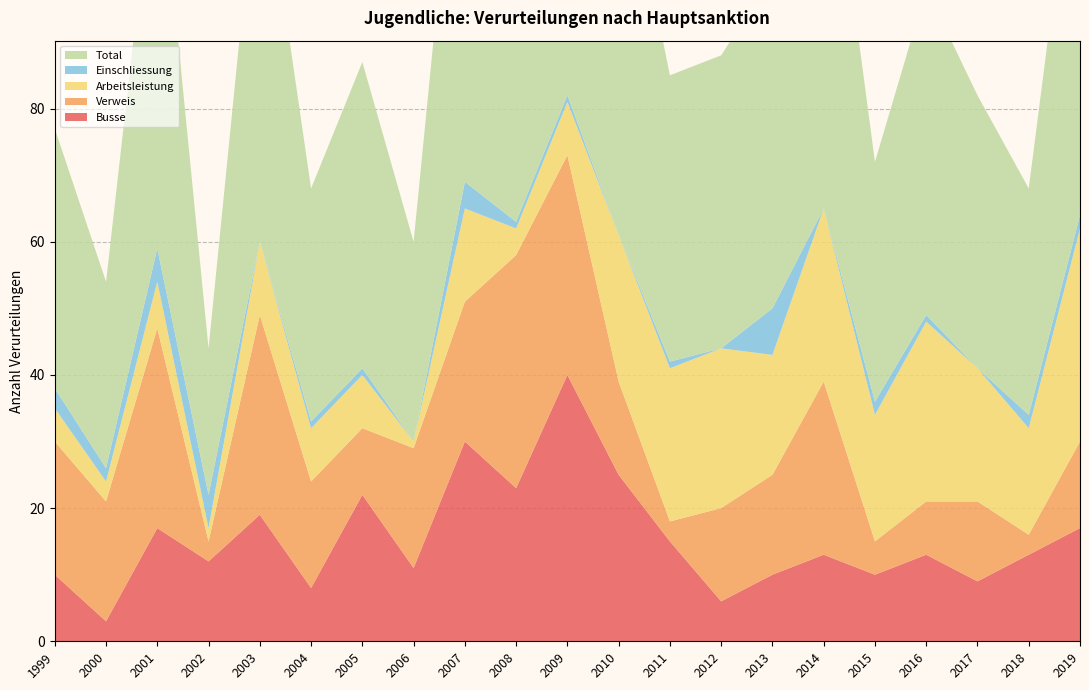

Reading left to right, what are all the values shown in this chart?

Busse: 1999=10	2000=3	2001=17	2002=12	2003=19	2004=8	2005=22	2006=11	2007=30	2008=23	2009=40	2010=25	2011=15	2012=6	2013=10	2014=13	2015=10	2016=13	2017=9	2018=13	2019=17
Verweis: 1999=20	2000=18	2001=30	2002=3	2003=30	2004=16	2005=10	2006=18	2007=21	2008=35	2009=33	2010=14	2011=3	2012=14	2013=15	2014=26	2015=5	2016=8	2017=12	2018=3	2019=13
Arbeitsleistung: 1999=5	2000=3	2001=7	2002=2	2003=11	2004=8	2005=8	2006=1	2007=14	2008=4	2009=8	2010=22	2011=23	2012=24	2013=18	2014=26	2015=19	2016=27	2017=20	2018=16	2019=32
Einschliessung: 1999=3	2000=2	2001=5	2002=5	2003=0	2004=1	2005=1	2006=0	2007=4	2008=1	2009=1	2010=0	2011=1	2012=0	2013=7	2014=0	2015=2	2016=1	2017=0	2018=2	2019=2
Total: 1999=39	2000=28	2001=63	2002=22	2003=61	2004=35	2005=46	2006=30	2007=69	2008=63	2009=82	2010=62	2011=43	2012=44	2013=50	2014=65	2015=36	2016=49	2017=41	2018=34	2019=64